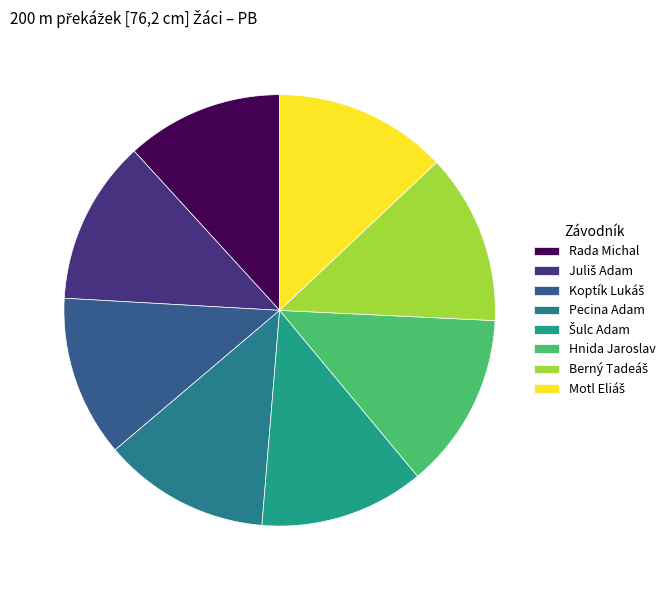

The Juliš Adam slice represents 1% of the pie. True or false?

False